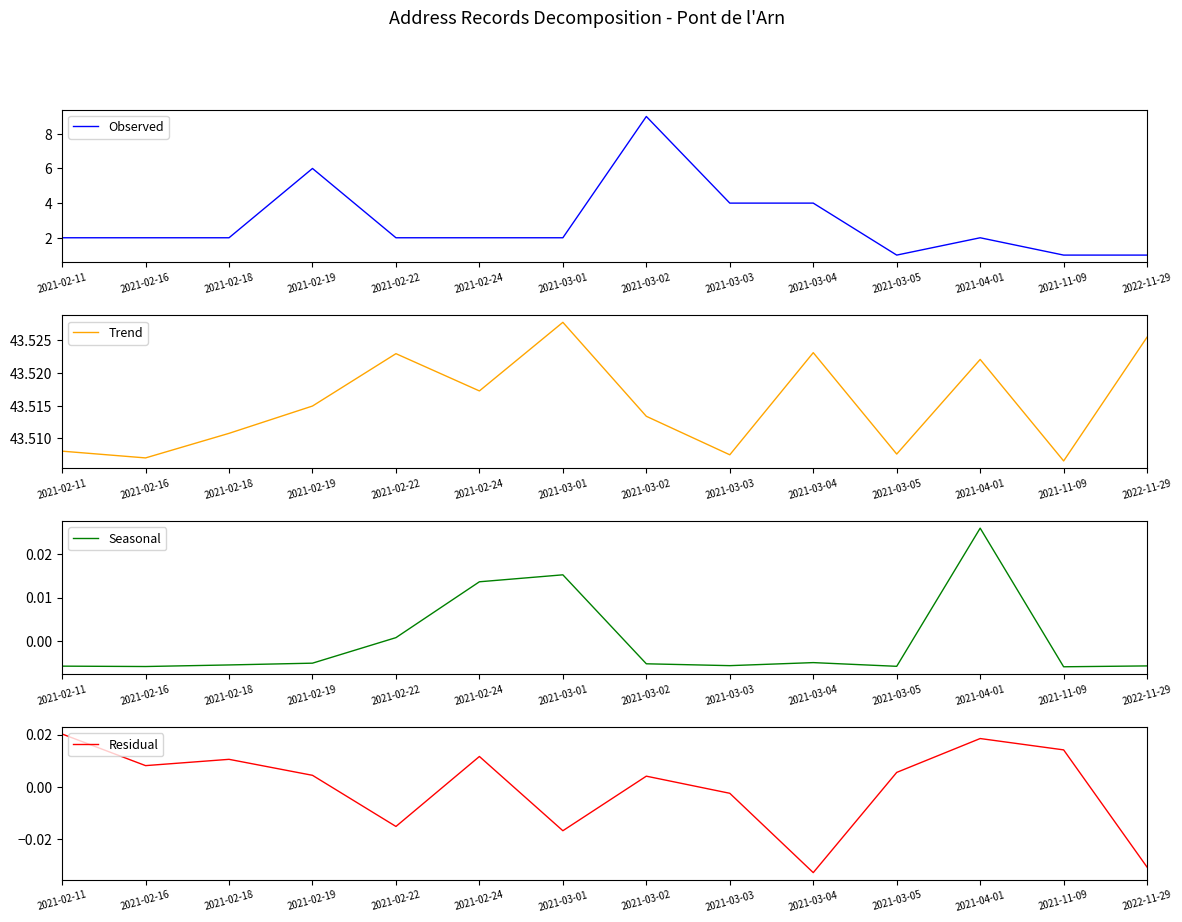

Reading right to left, what are all the values shown in this chart?

Observed: 1.0	1.0	2.0	1.0	4.0	4.0	9.0	2.0	2.0	2.0	6.0	2.0	2.0	2.0
Trend: 43.5	43.5	43.5	43.5	43.5	43.5	43.5	43.5	43.5	43.5	43.5	43.5	43.5	43.5
Seasonal: -0.0	-0.0	0.0	-0.0	-0.0	-0.0	-0.0	0.0	0.0	0.0	-0.0	-0.0	-0.0	-0.0
Residual: -0.0	0.0	0.0	0.0	-0.0	-0.0	0.0	-0.0	0.0	-0.0	0.0	0.0	0.0	0.0